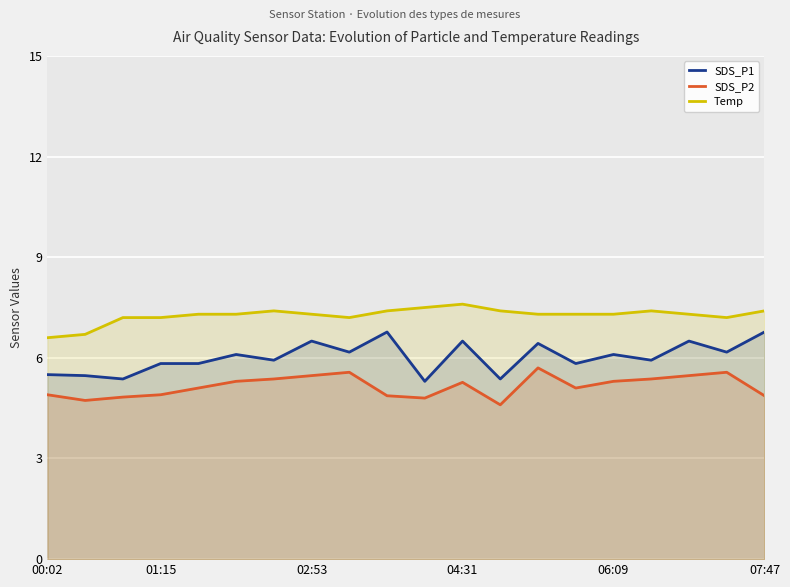

What is the approximate value of SDS_P1 at 02:53?

6.5